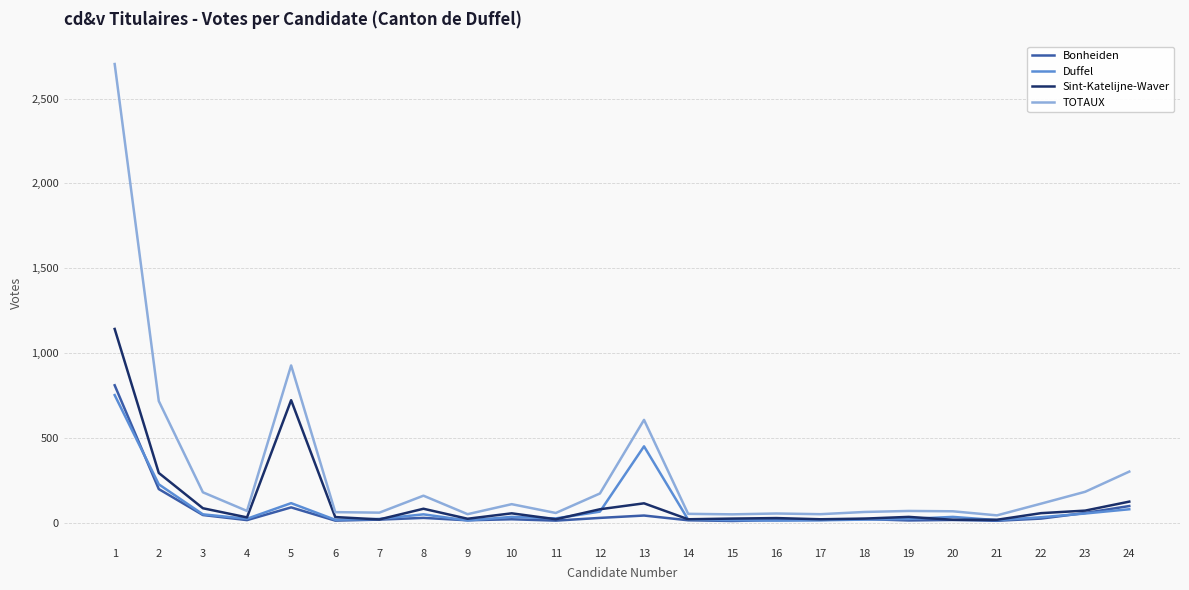

What is the spread (max minus min) of values at 22?

88